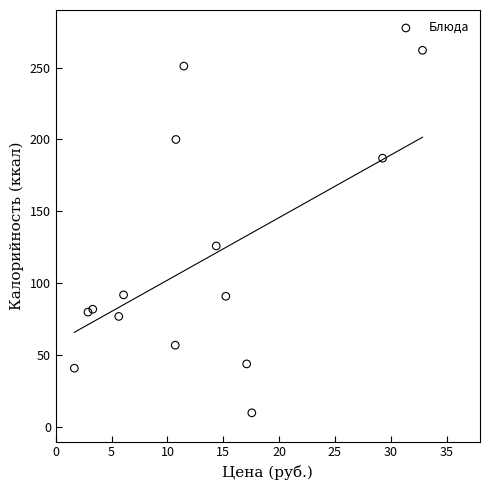

What is the range of Y values (max minus min)?

252